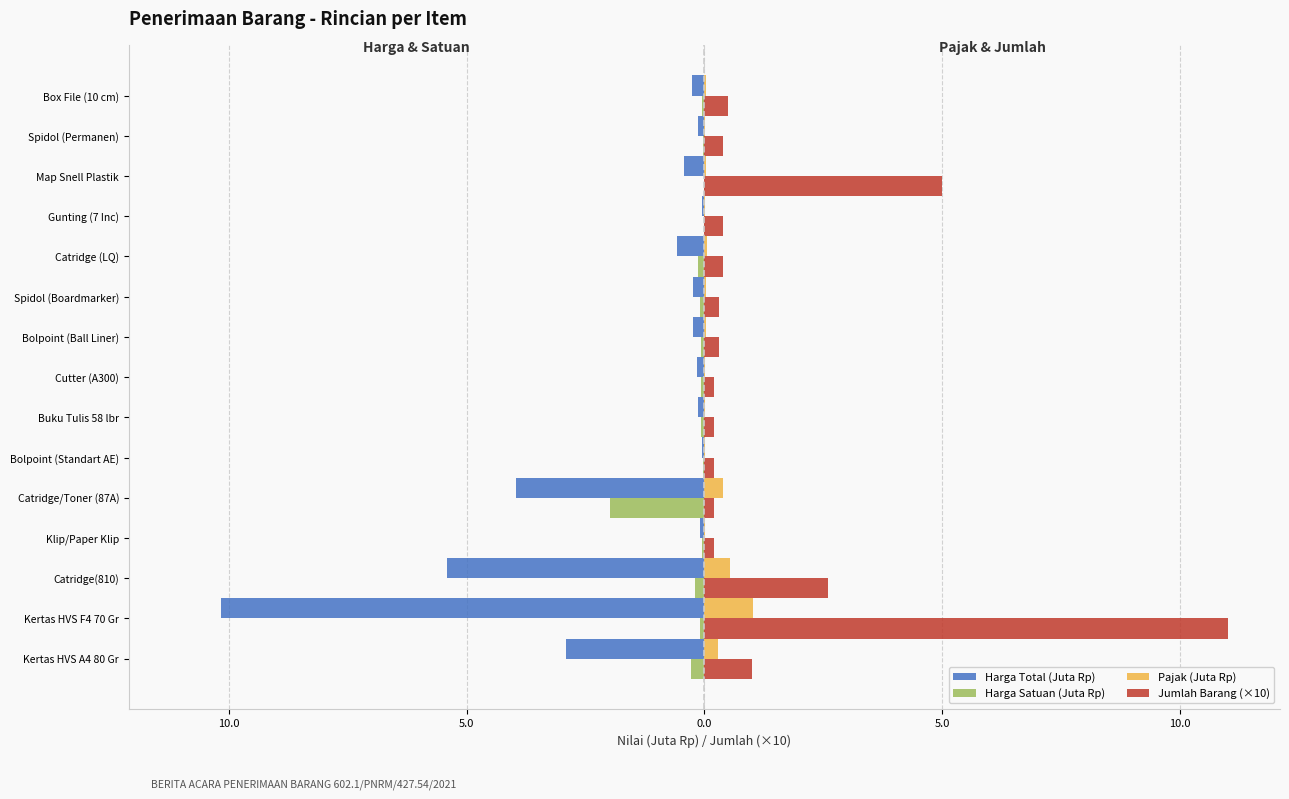

What are all the series names shown in the legend?

Harga Total (Juta Rp), Harga Satuan (Juta Rp), Pajak (Juta Rp), Jumlah Barang (×10)